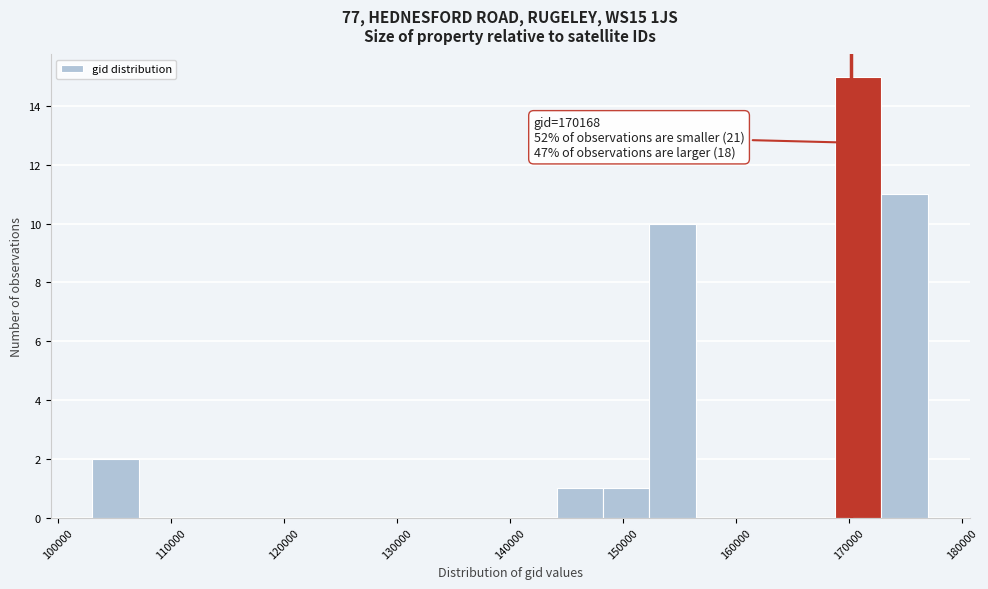

Which range on the x-axis has the tallest bar?

169000 to 173000